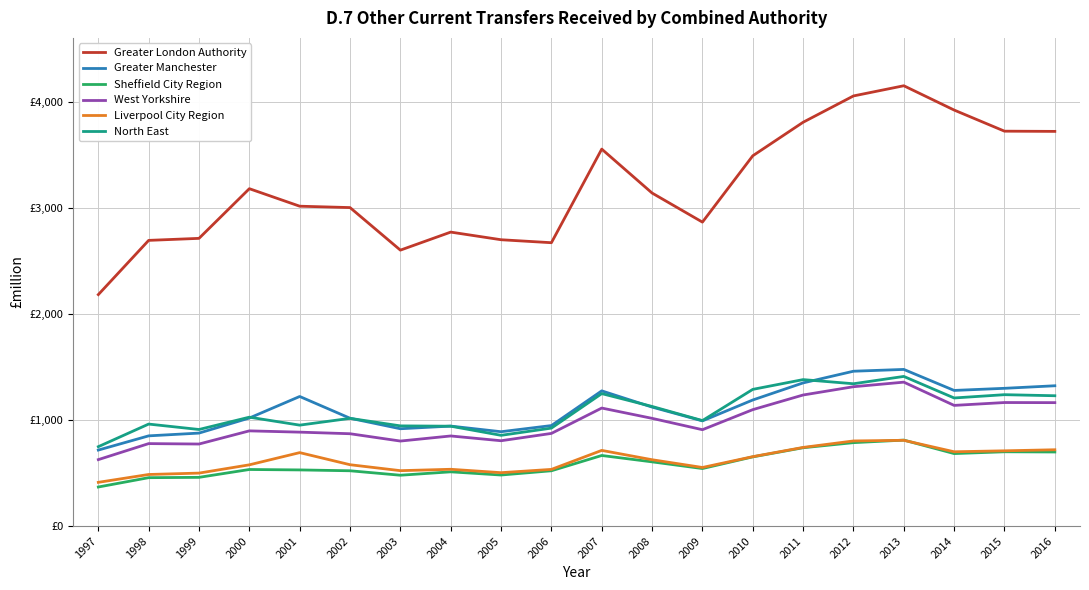

What are all the series names shown in the legend?

Greater London Authority, Greater Manchester, Sheffield City Region, West Yorkshire, Liverpool City Region, North East